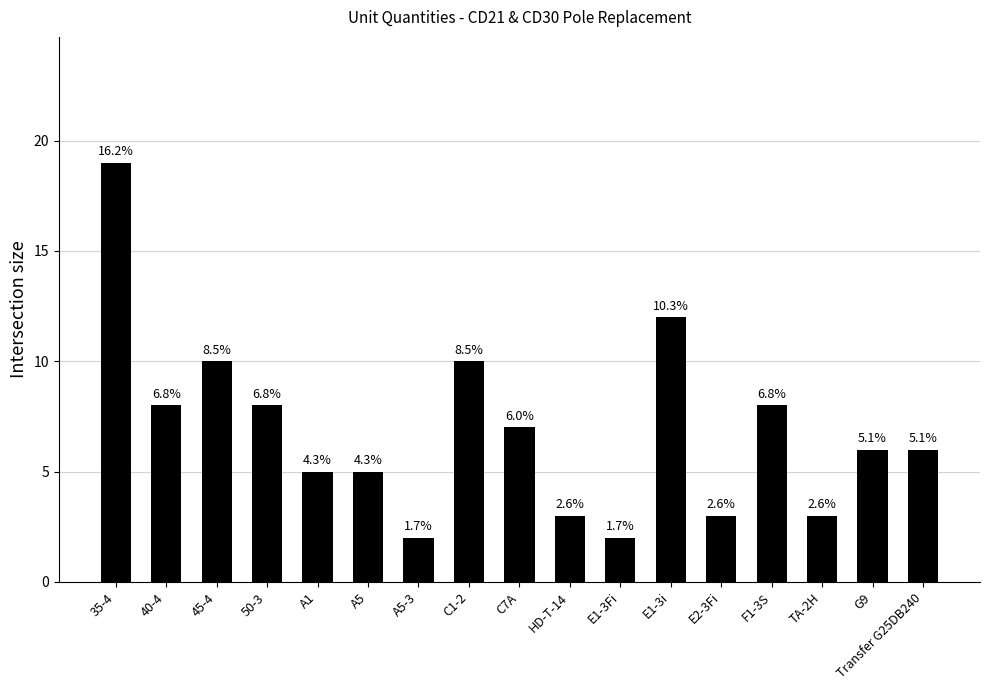

Are the bars horizontal?

No